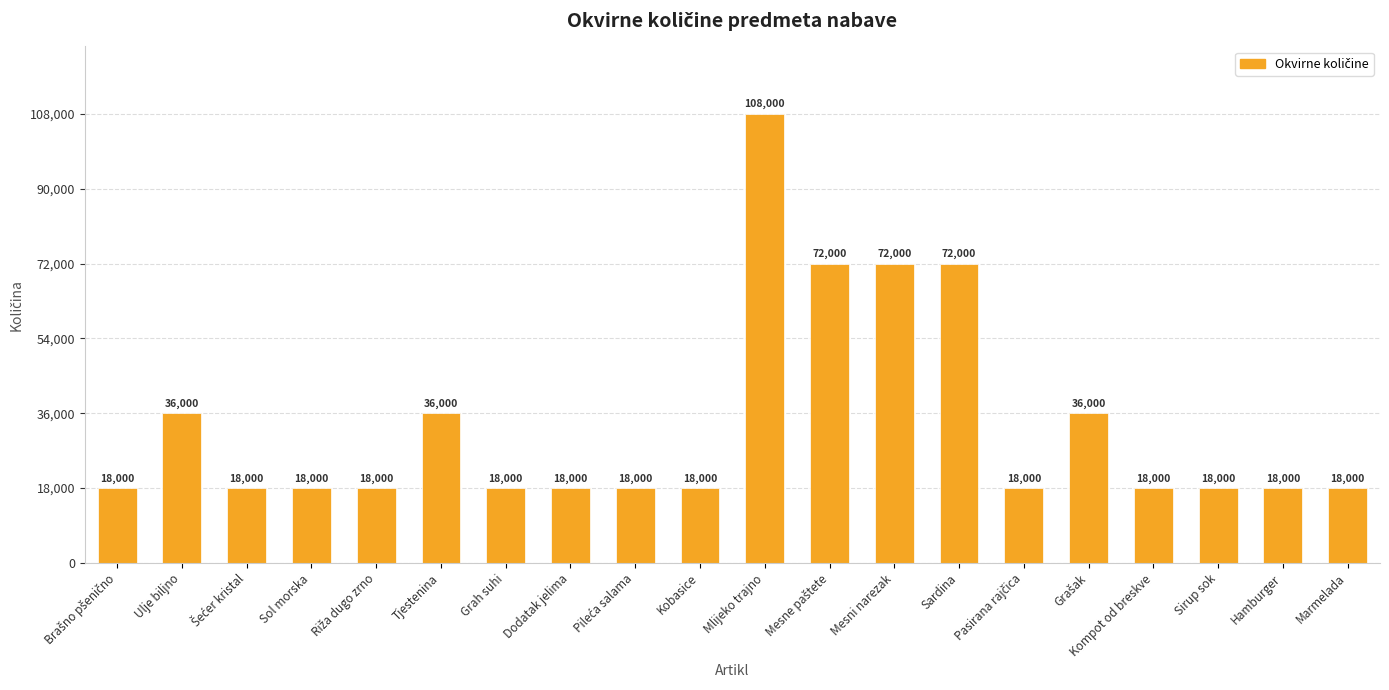

What is the change in value from Ulje biljno to Kompot od breskve?

-18000